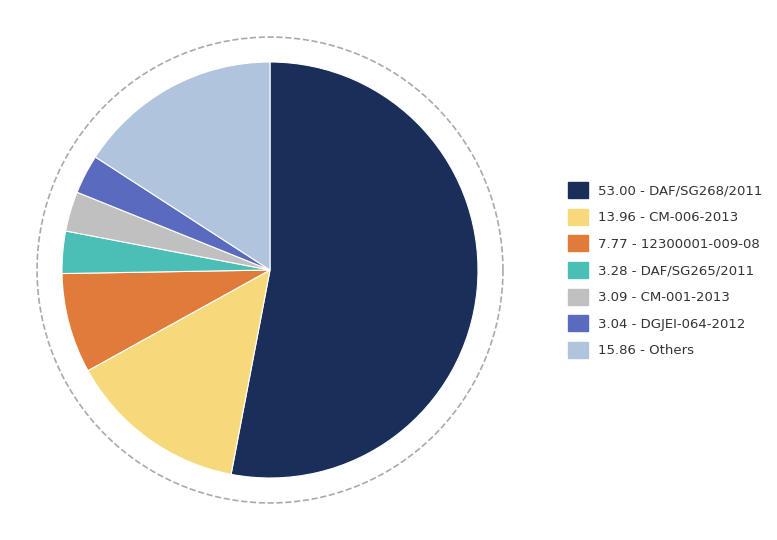

Which slice is the largest?

DAF/SG268/2011